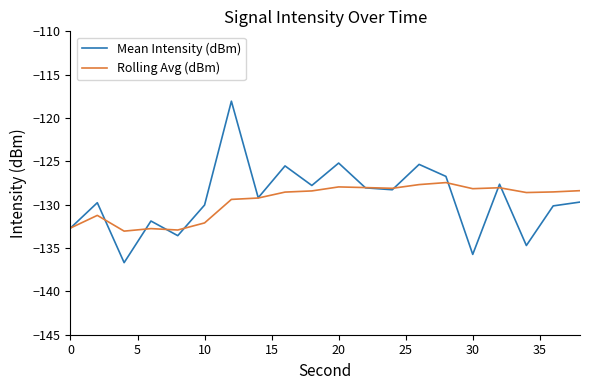

What is the sum of all Rolling Avg (dBm) values?

-2591.2